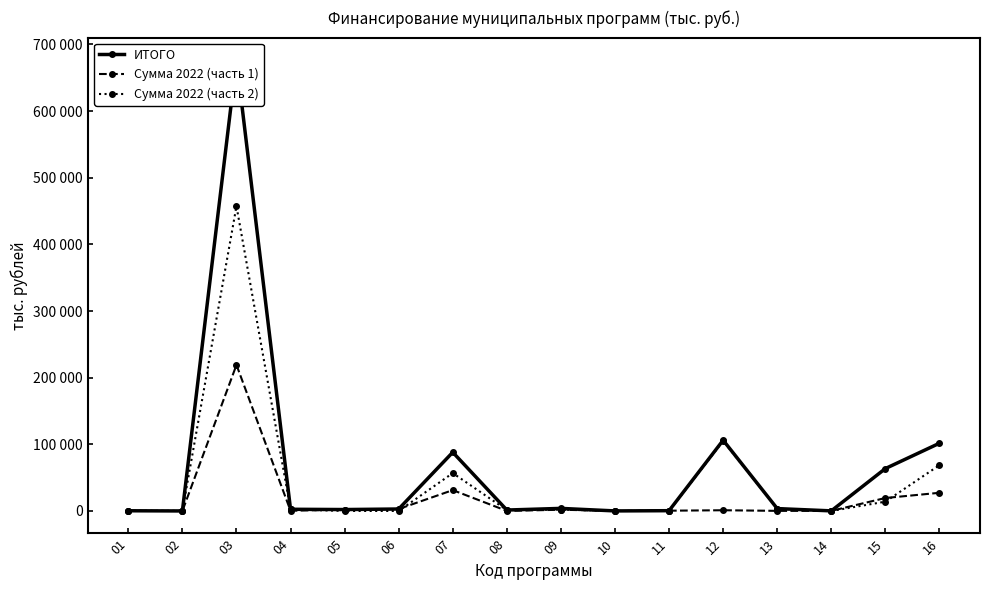

What is the sum of all Сумма 2022 (часть 2) values?

710985